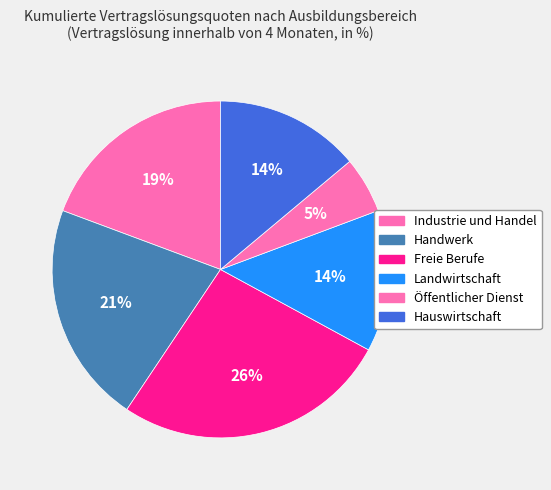

Count the number of slices in the pie.

6